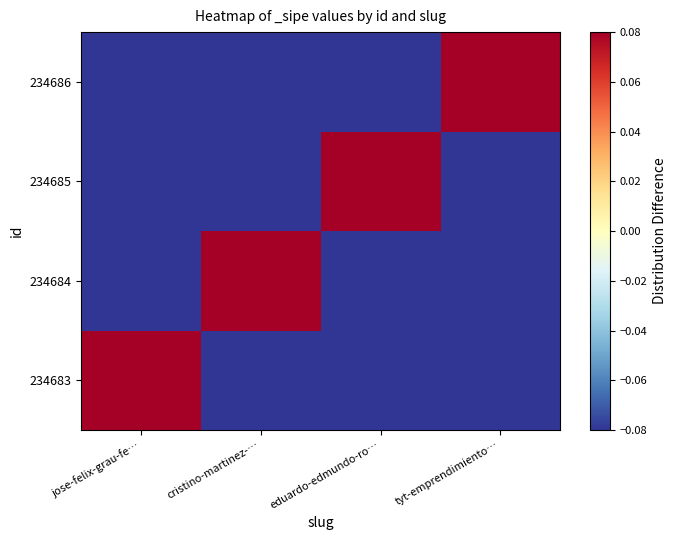

Which has a higher value, eduardo-edmundo-ro… or jose-felix-grau-fe…?

jose-felix-grau-fe…